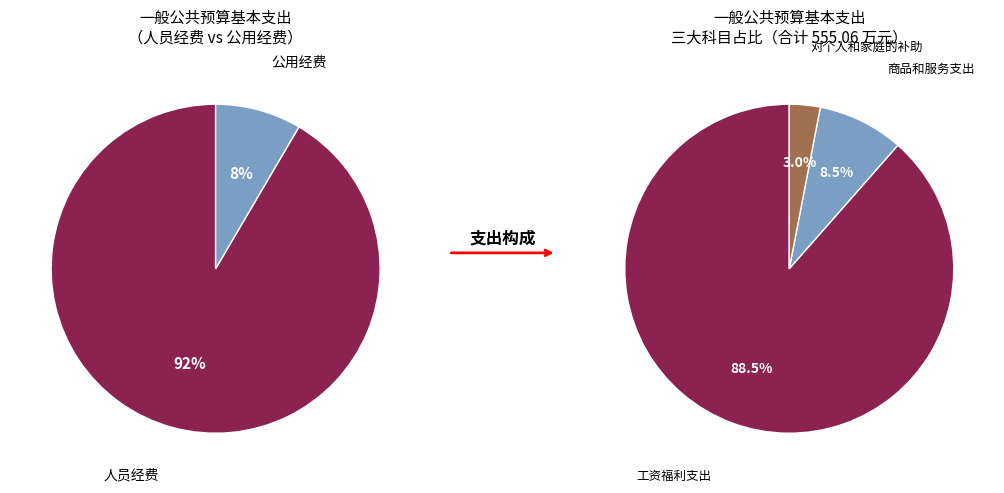

To the nearest percent, what is the difference between the largest and smallest slice percentages?

85%